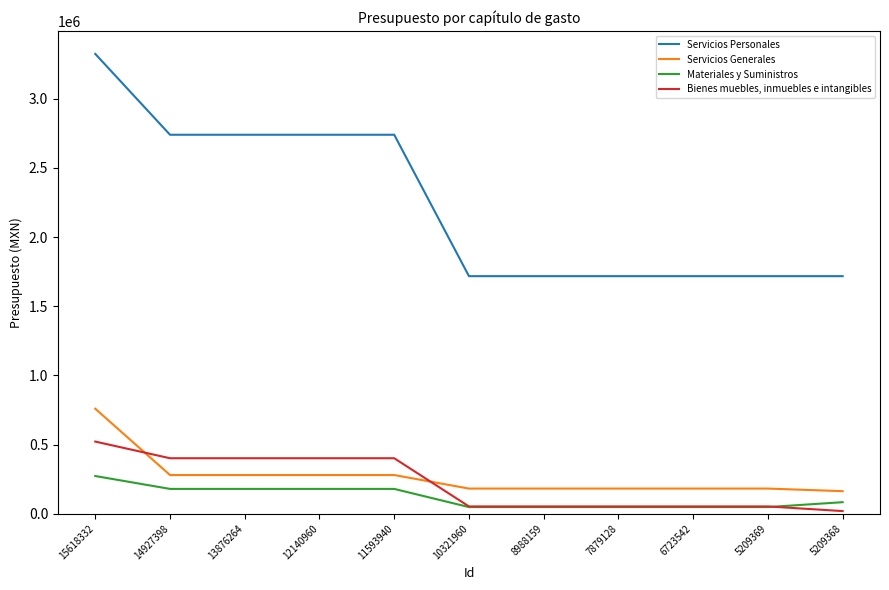

Which series has the largest range (max minus min)?

Servicios Personales